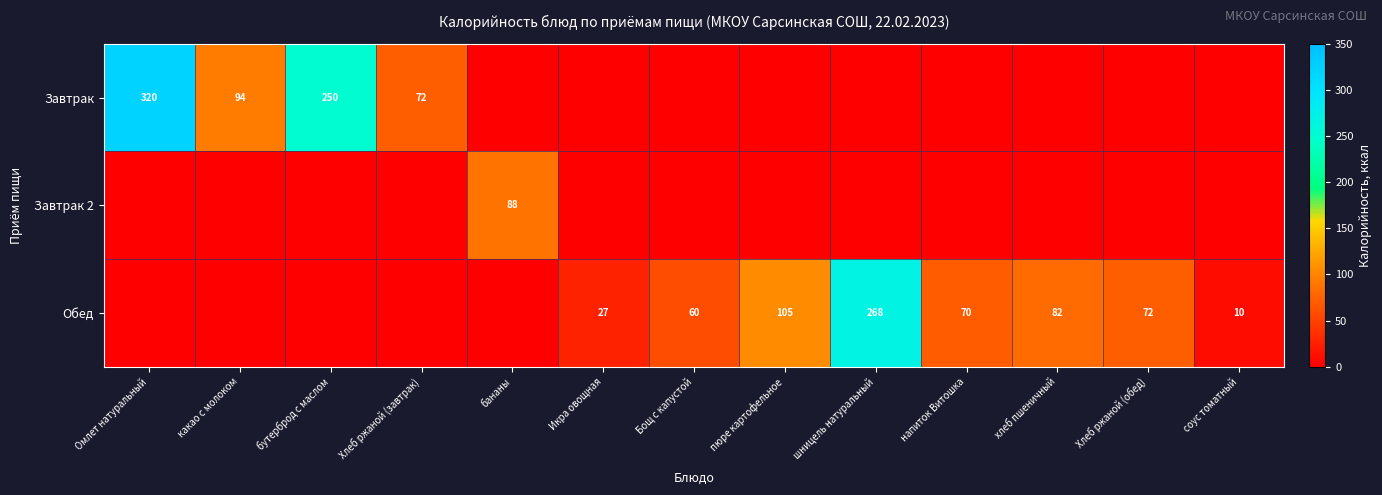

The Обед series shows 105 at пюре картофельное. True or false?

True